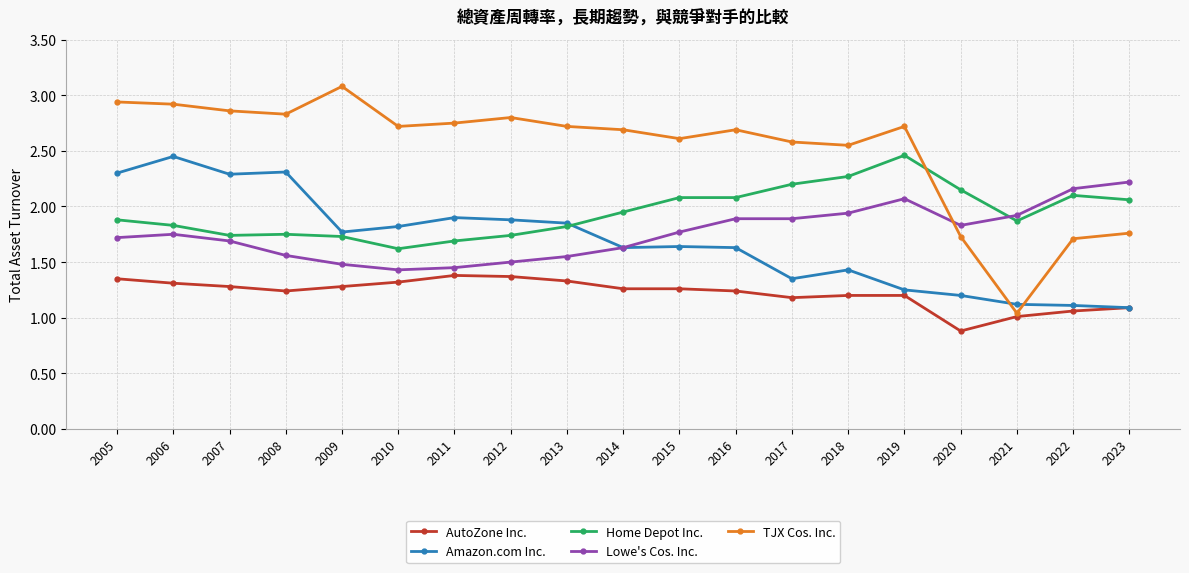

The value of Lowe's Cos. Inc. at 2015 is 2.6. True or false?

False